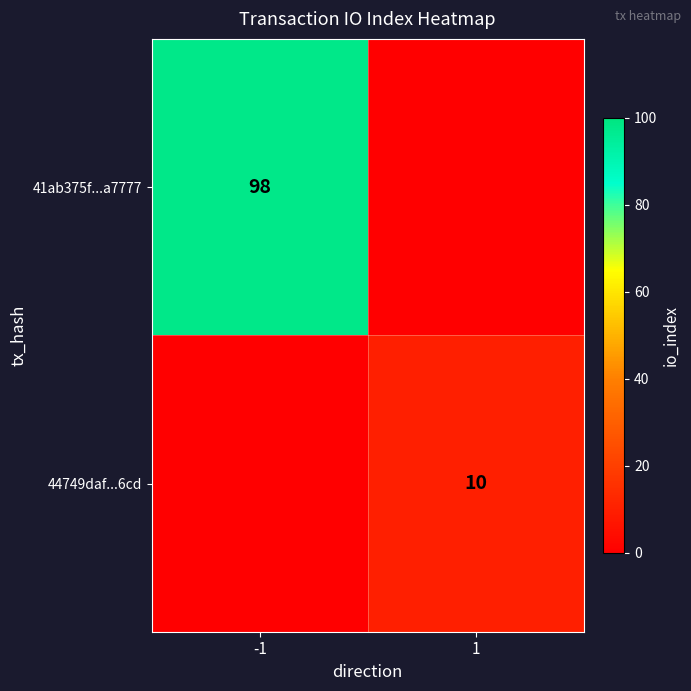

Count the number of categories in the chart.

2